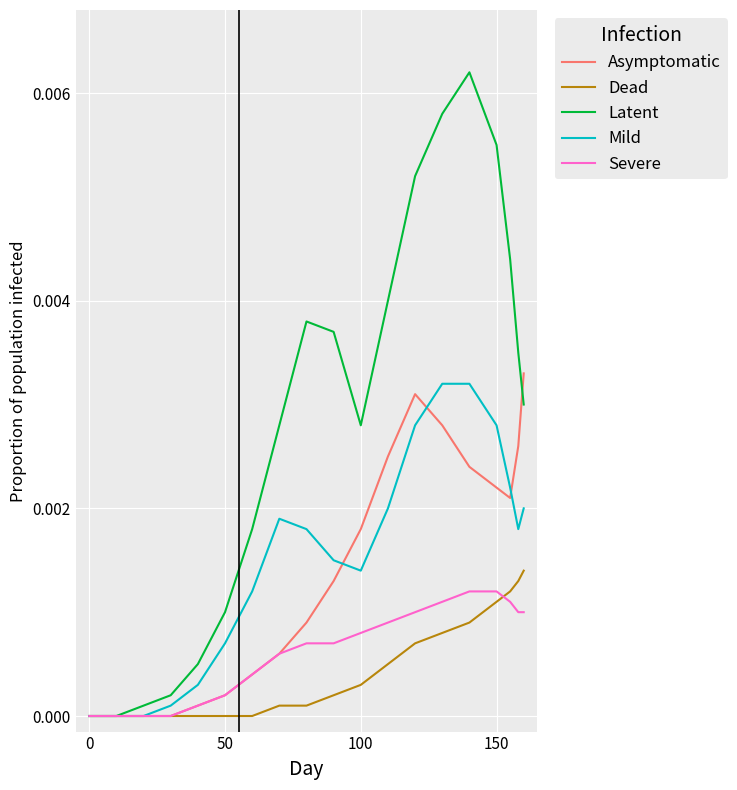

Which series has the largest range (max minus min)?

Latent